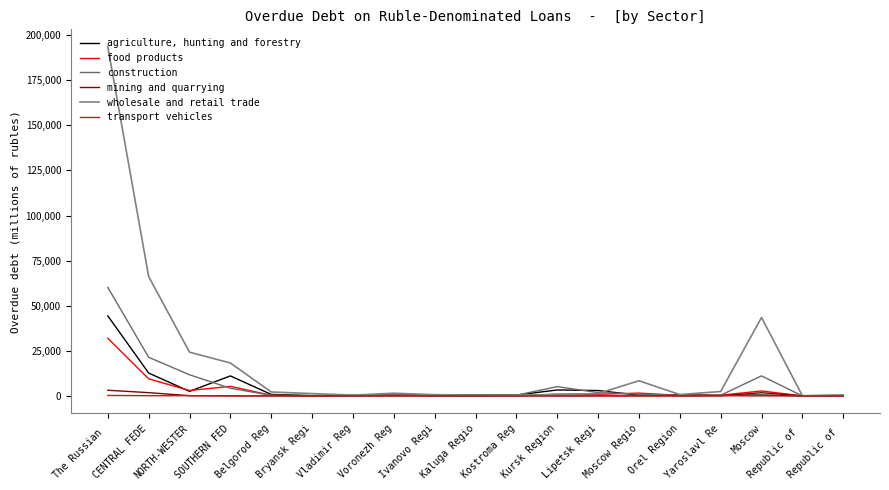

How many lines are shown in the chart?

6